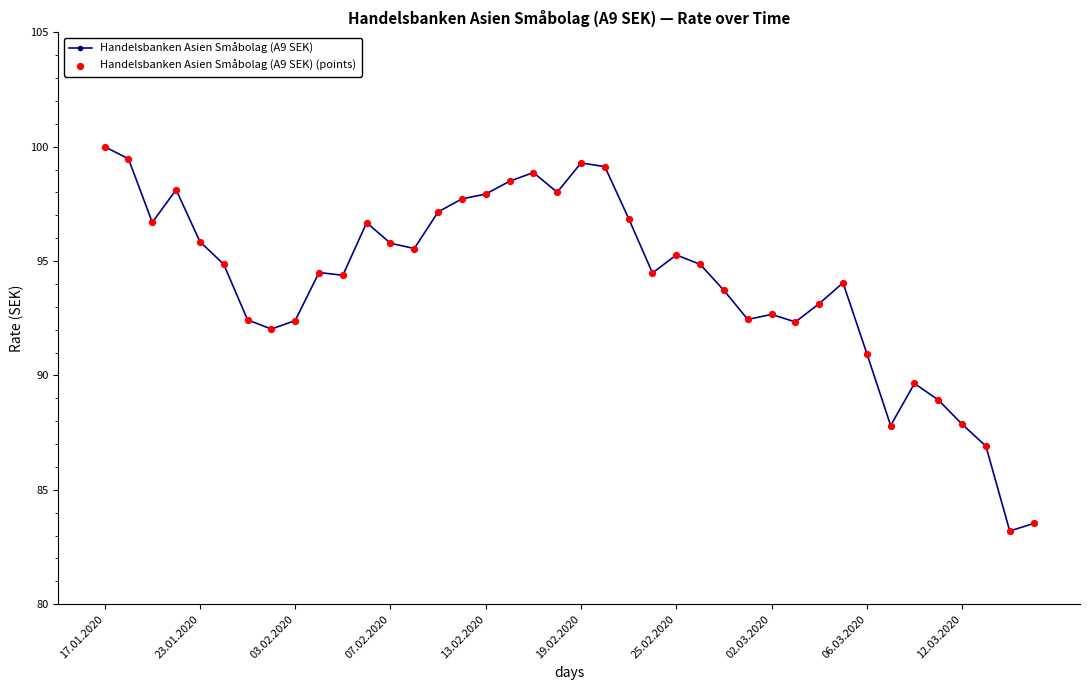

What is the smallest value displayed?

83.2